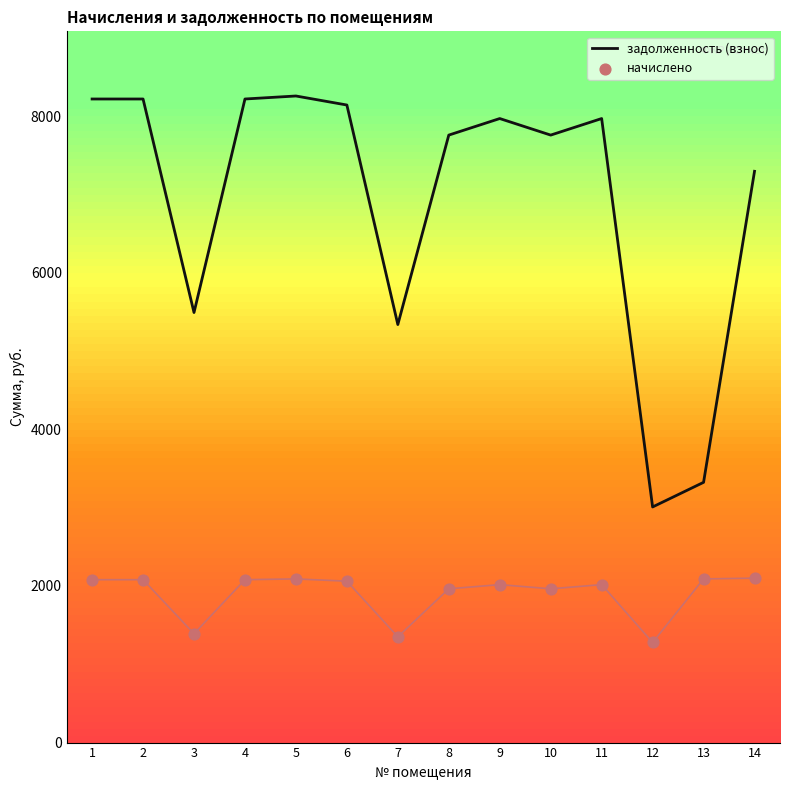

Which series contains the lowest Y value?

начислено